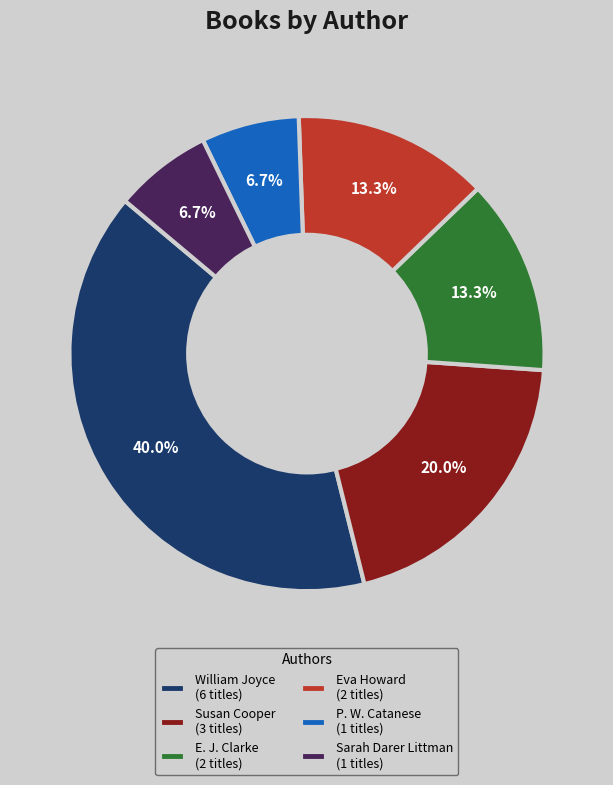

Which category has the biggest portion of the pie?

William Joyce (6 titles)